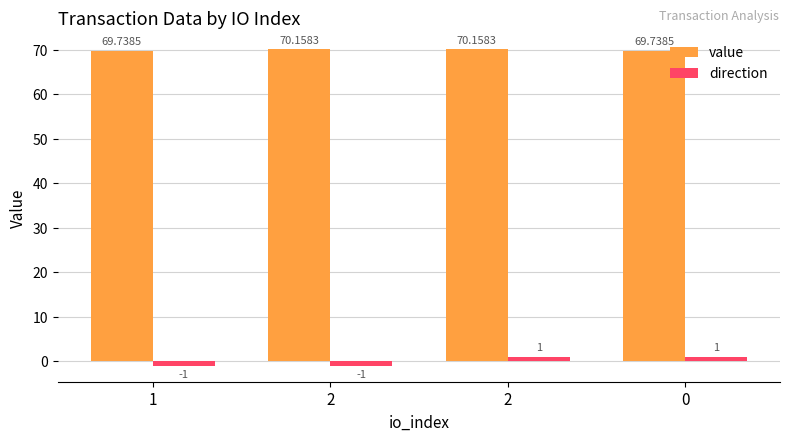

How many bars are there in each group?

2